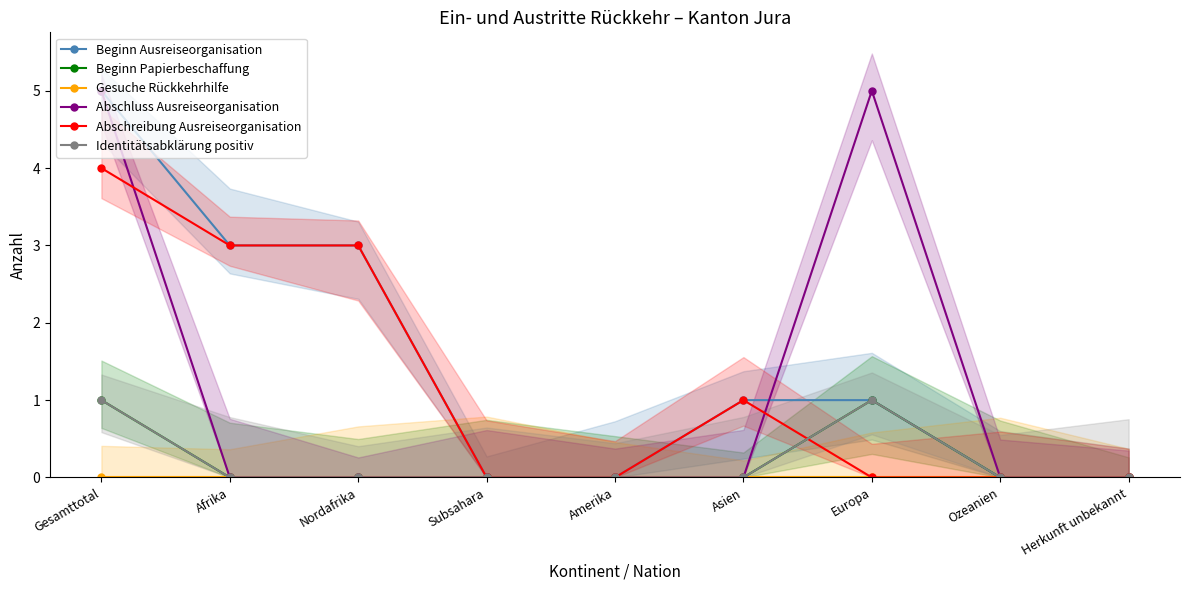

Is it true that Beginn Ausreiseorganisation equals 1 at Asien?

False